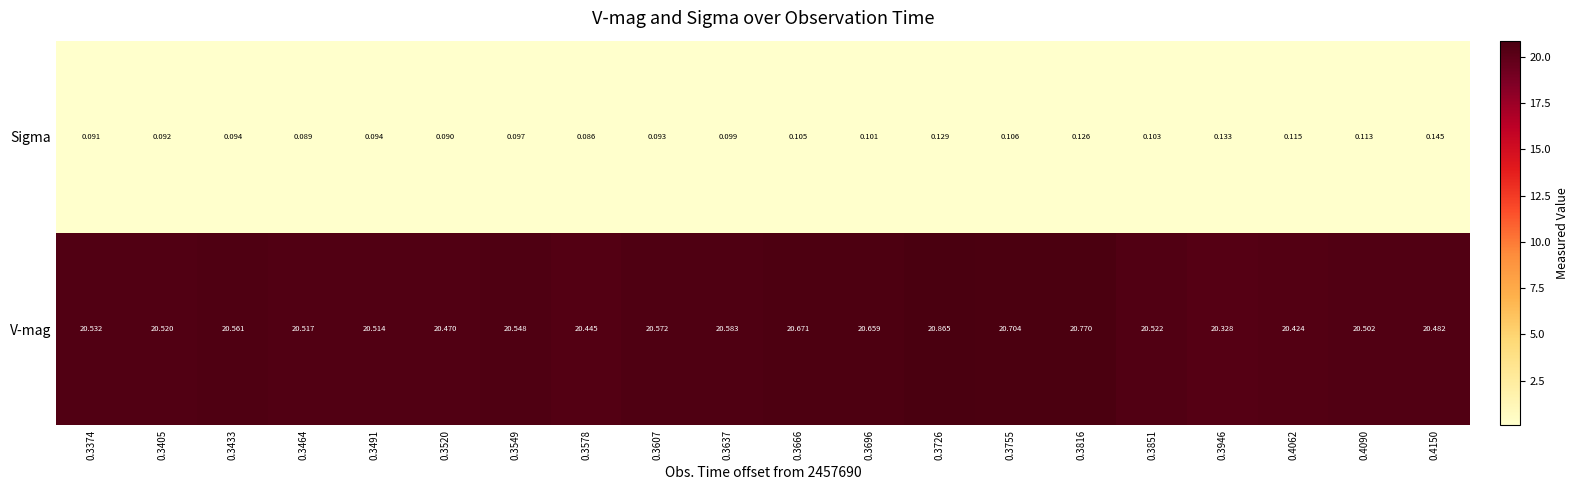

Rank the series by their maximum value, from highest to lowest.

V-mag, Sigma